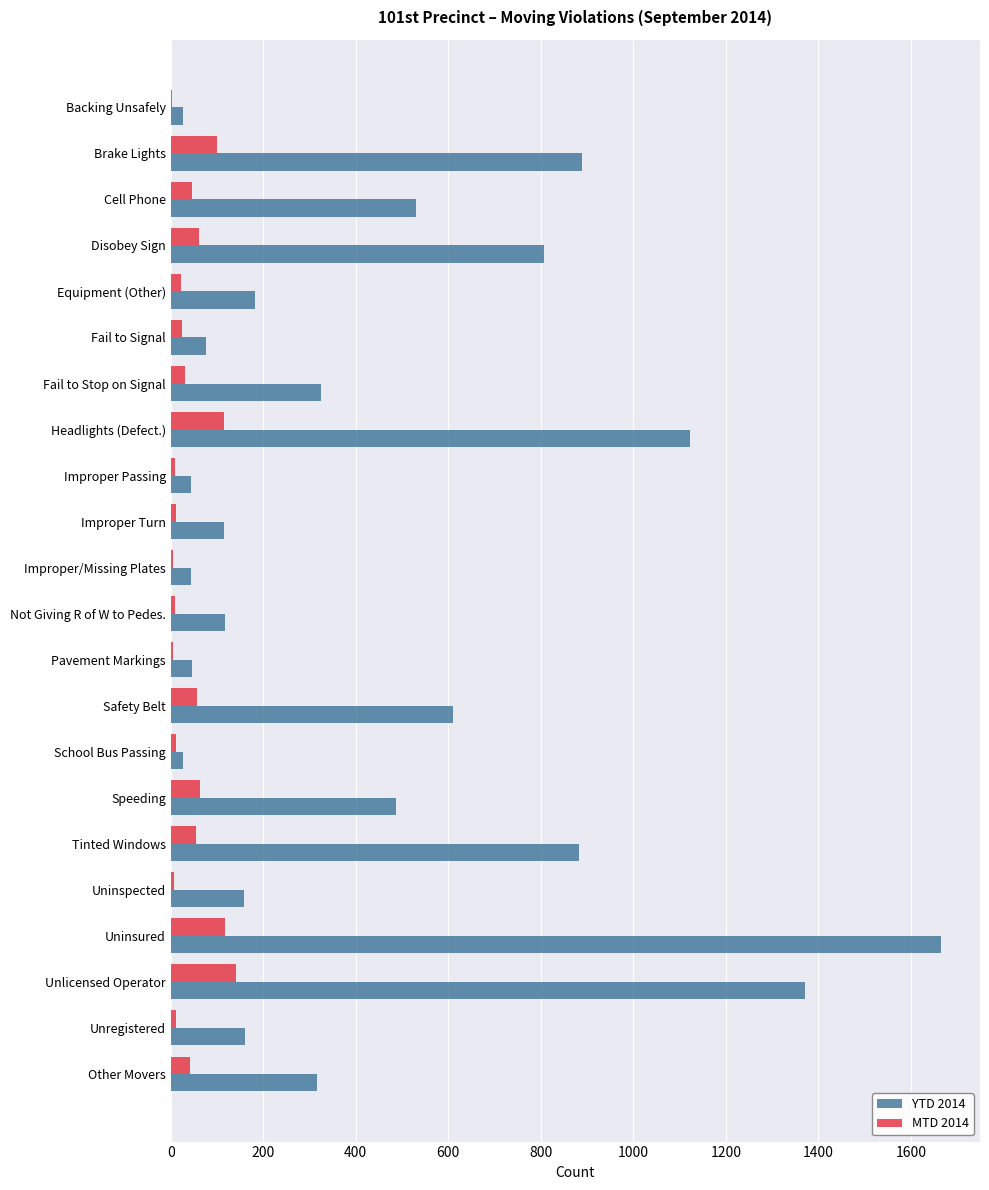

What is the sum of all YTD 2014 values?

10000